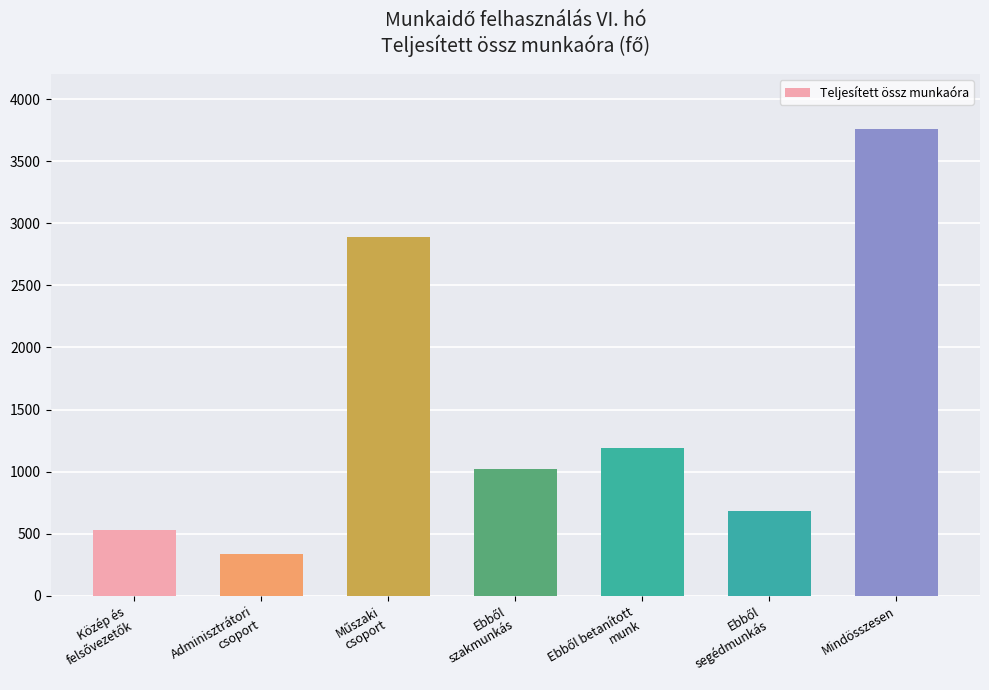

At which category does the chart reach its minimum across all series?

Adminisztrátori
csoport